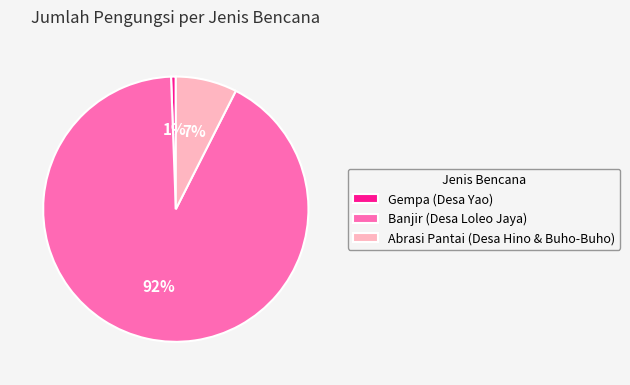

What percentage is the Banjir (Desa Loleo Jaya) slice, to the nearest percent?

92%